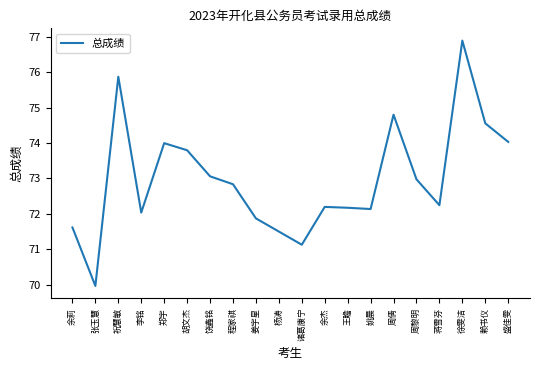

The chart shows a value of 71.9 at 姜宇星. True or false?

True